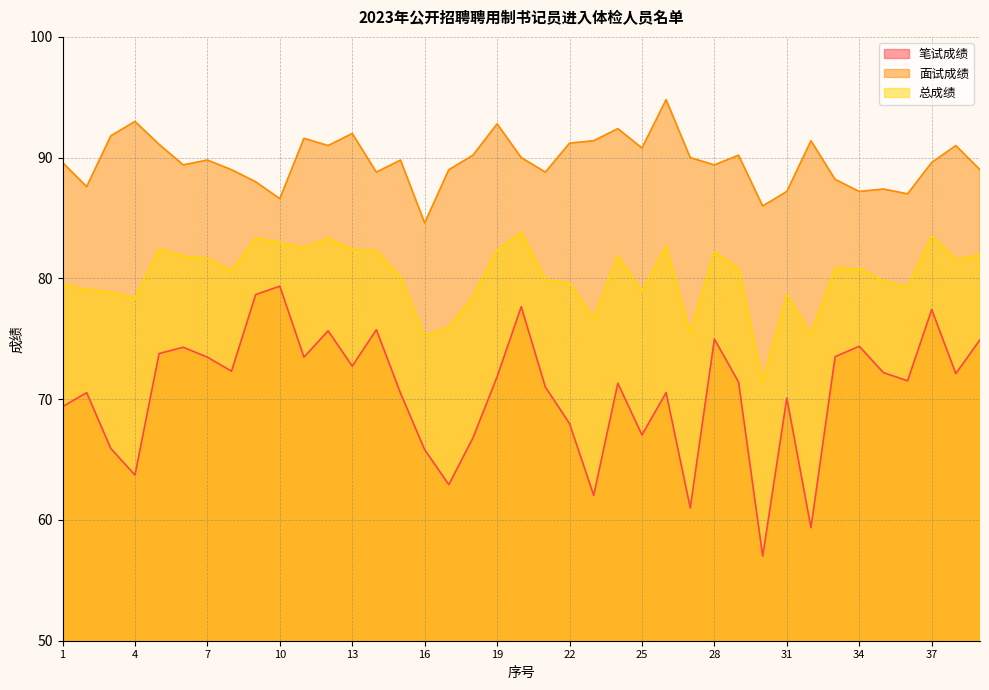

How many series are shown in this chart?

3